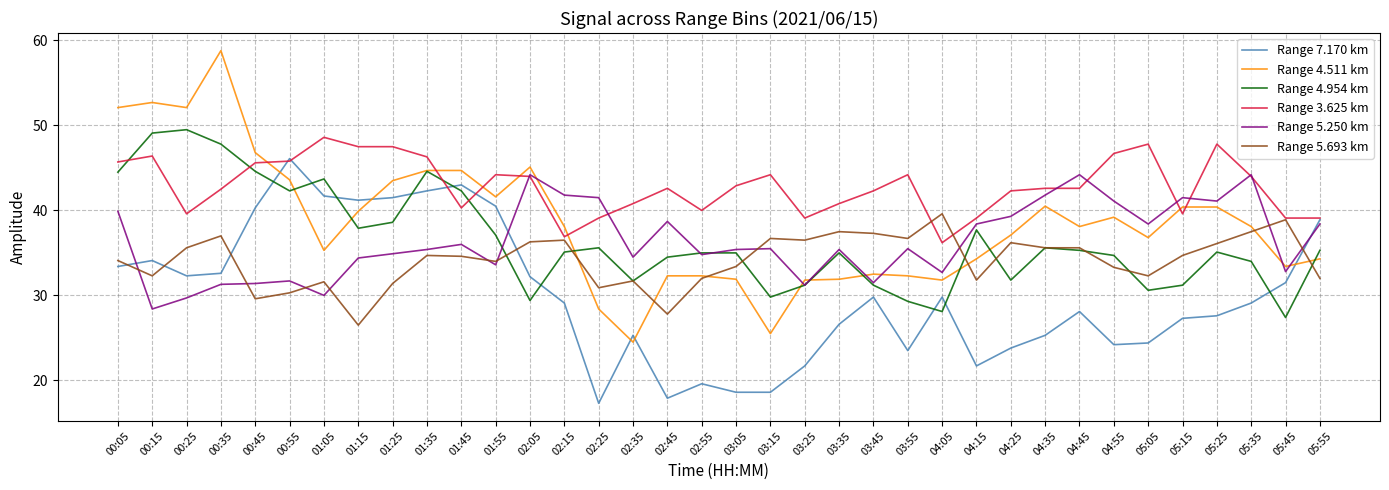

Where do Range 4.954 km and Range 7.170 km first cross each other?

00:45 and 00:55